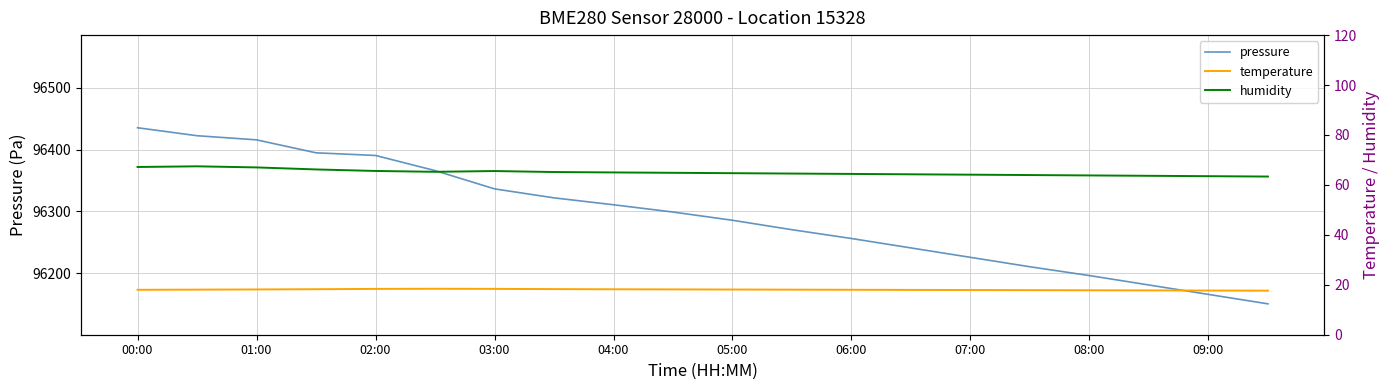

What value does the temperature series have at 00:00?

18.0